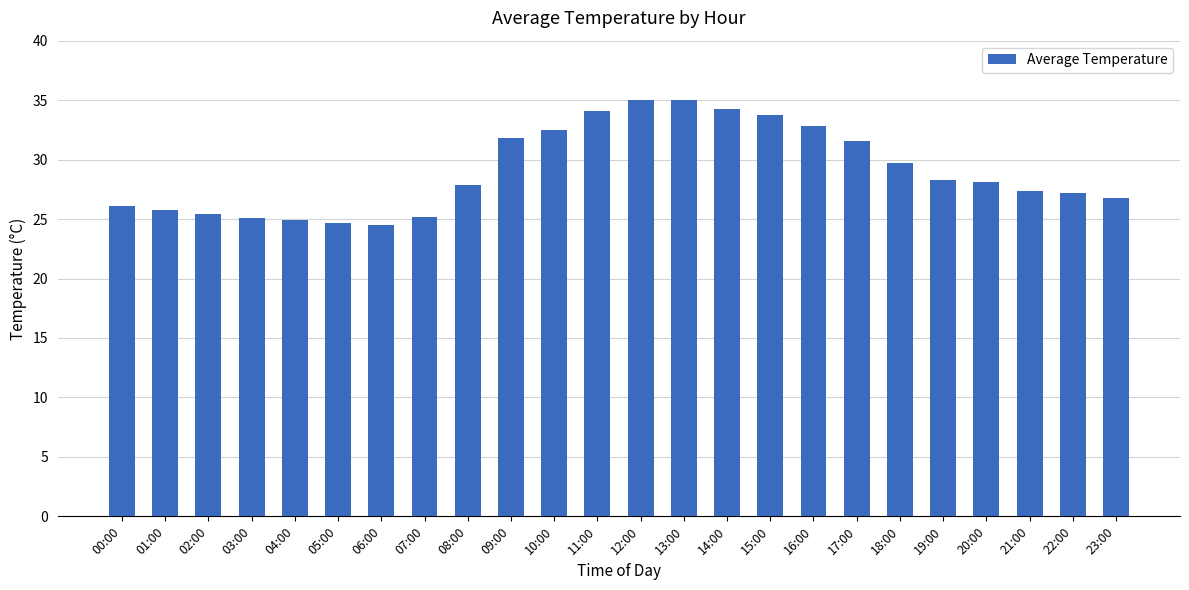

What is the average value?

29.1